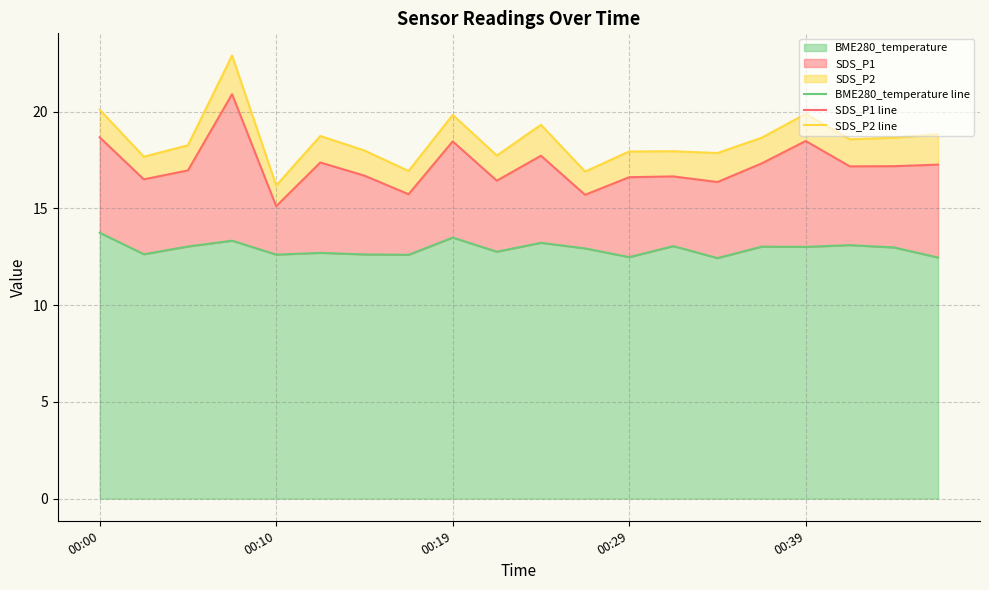

What is the value of the BME280_temperature line point at the 3rd from the left?

13.0